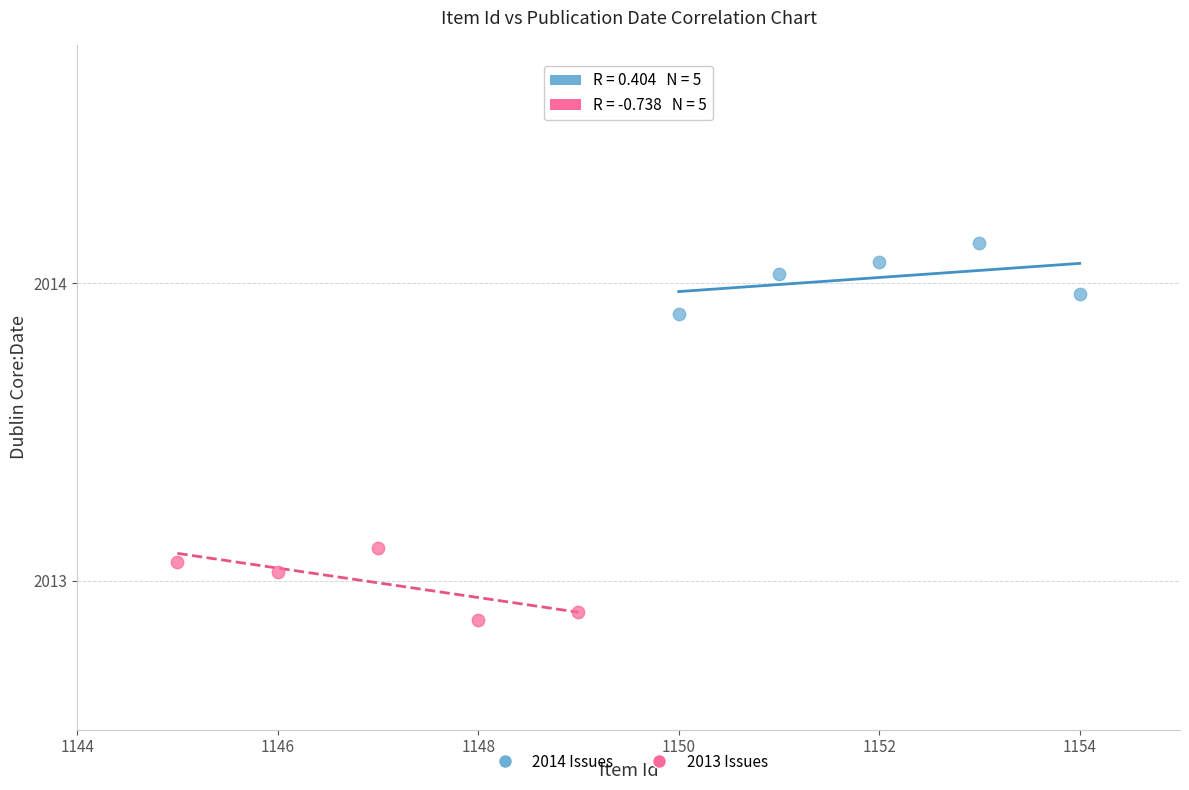

Which series contains the lowest Y value?

2013 Issues